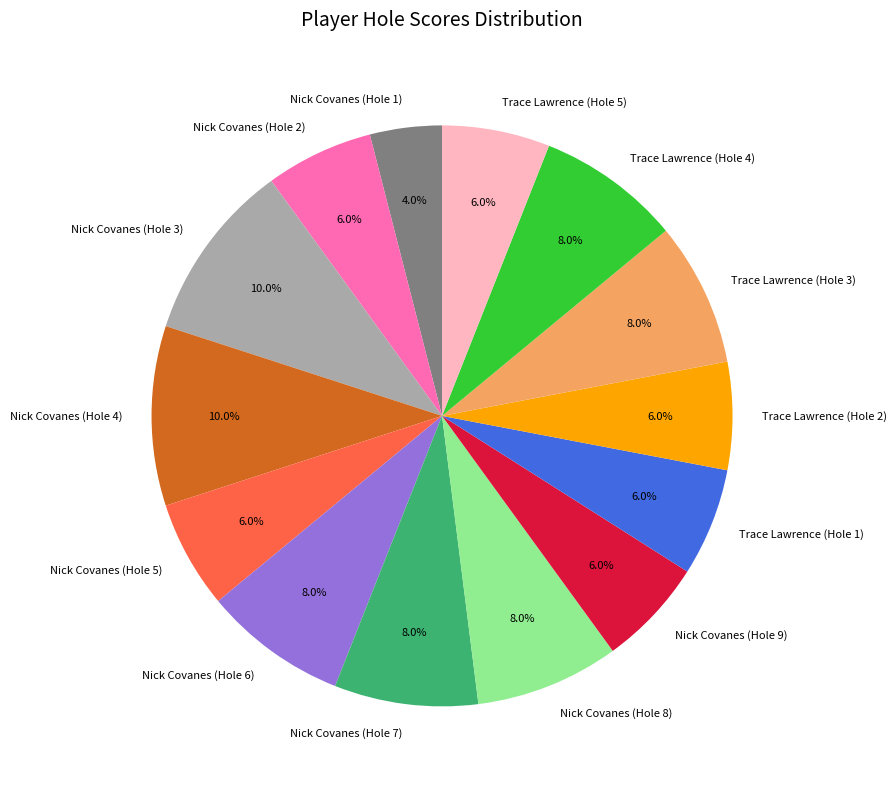

Combined, what portion of the pie is Trace Lawrence (Hole 5) and Nick Covanes (Hole 9)?

12.0%